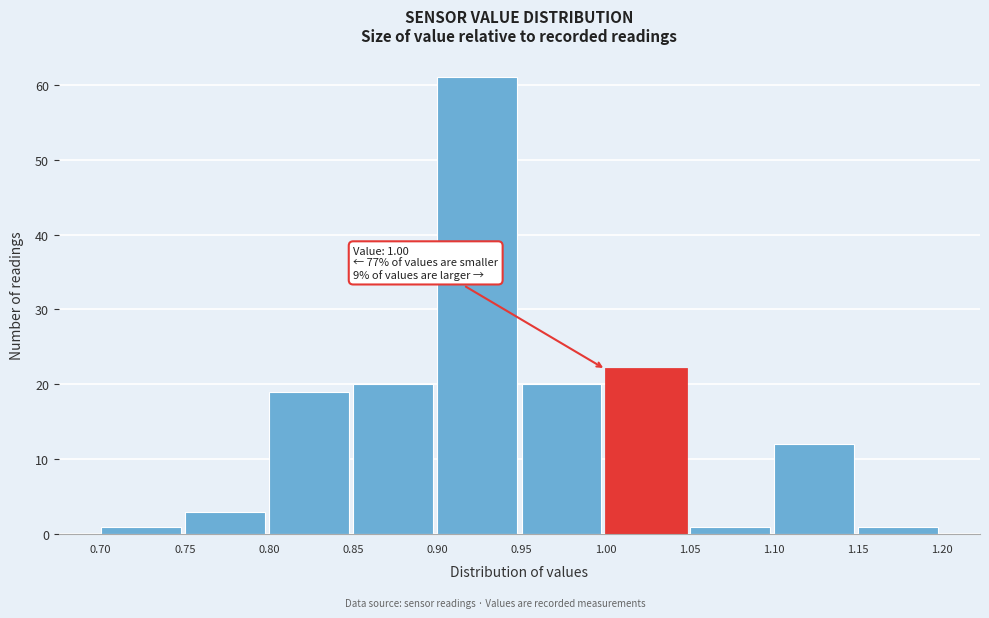

Which range on the x-axis has the tallest bar?

0.90 to 0.95